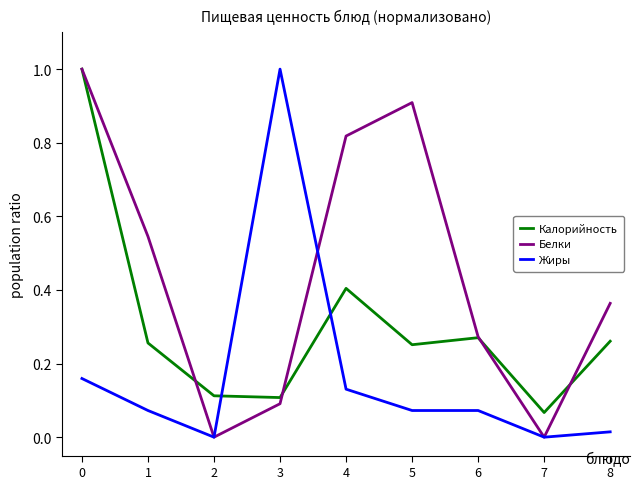

True or false: Жиры and Калорийность intersect in this chart.

True